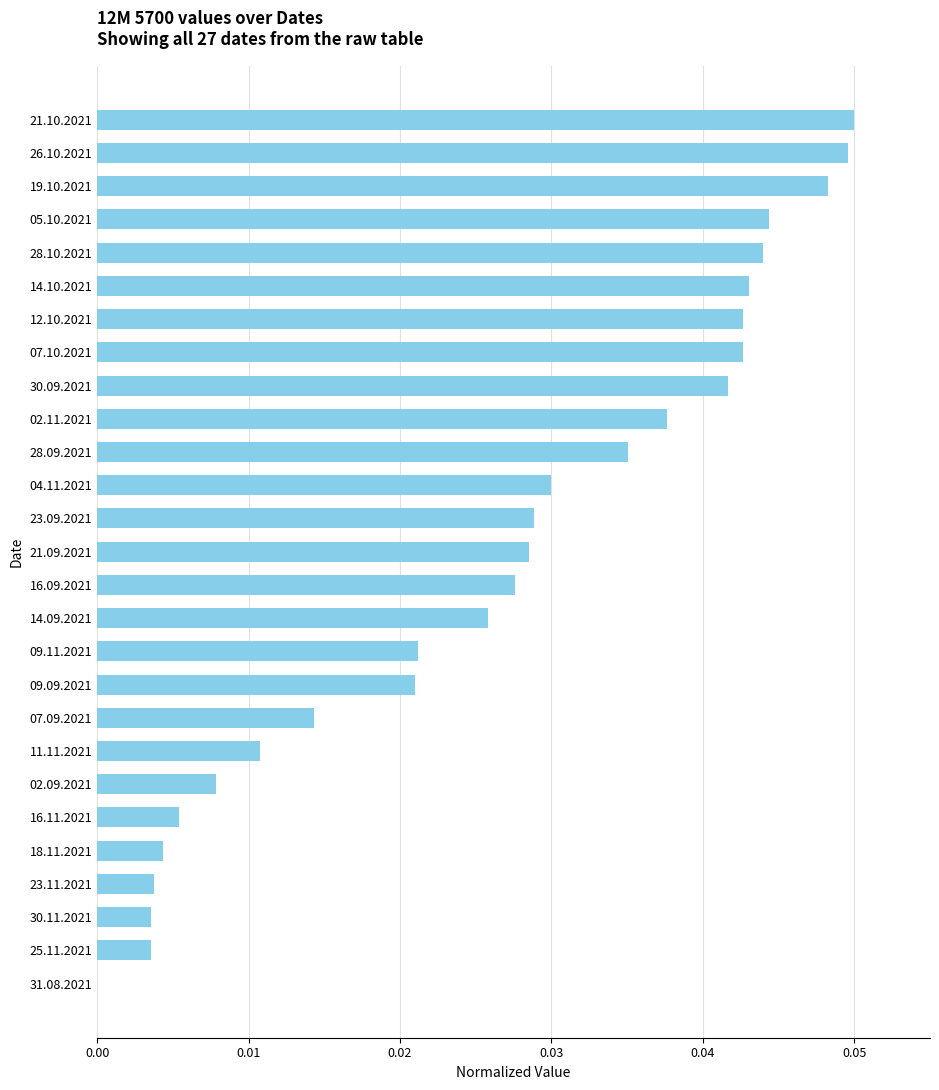

The chart shows a value of 0.0 at 18.11.2021. True or false?

True